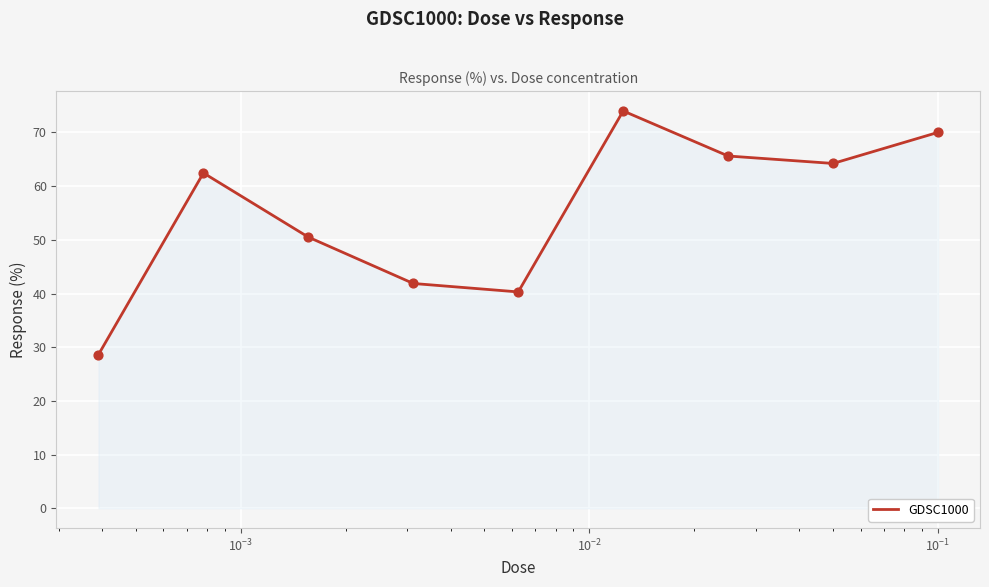

What is the difference between the maximum and minimum values?

45.4